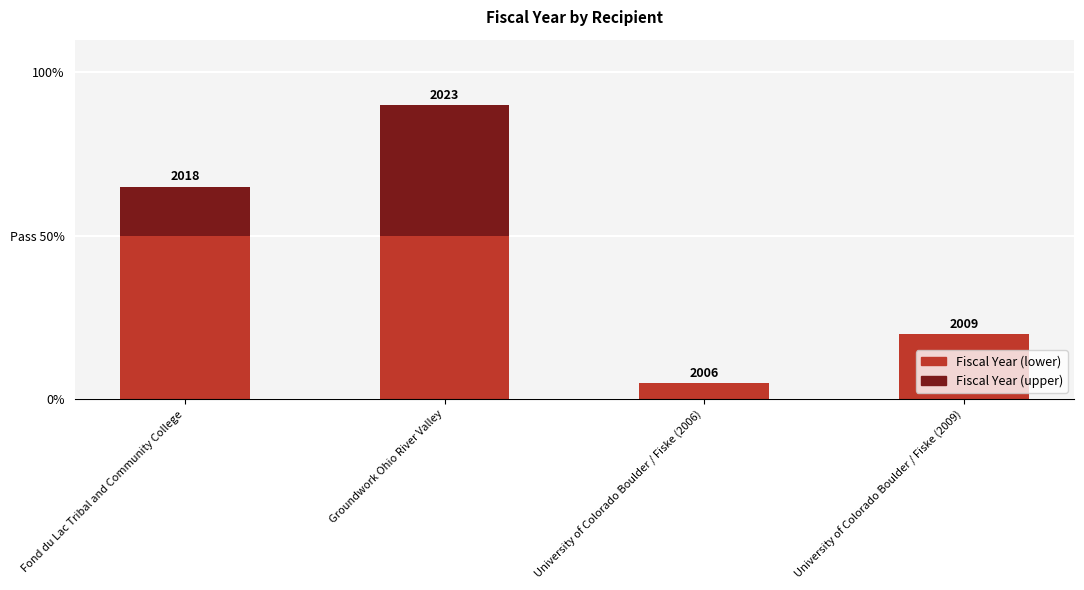

Is it true that Fiscal Year (upper) equals 0 at University of Colorado Boulder / Fiske (2006)?

True